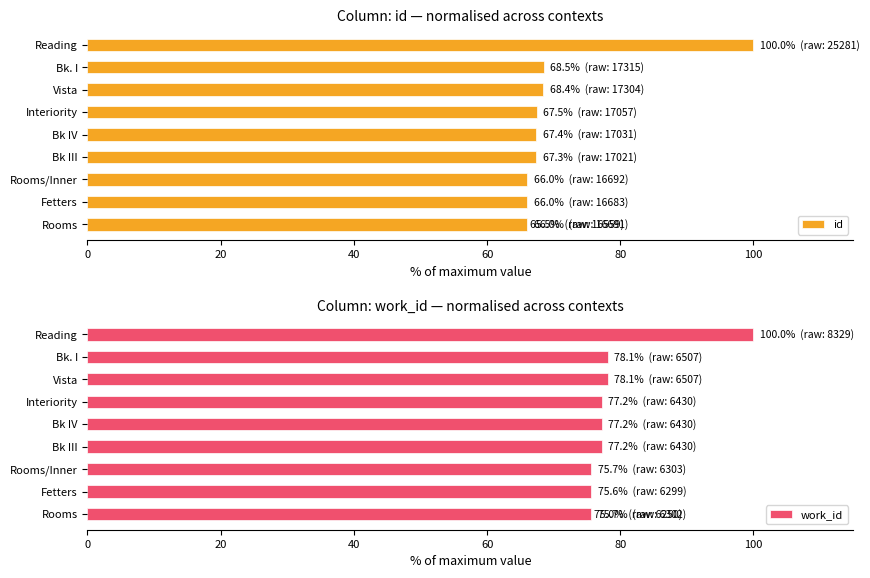

What is the spread (max minus min) of values at Bk III?

9.9